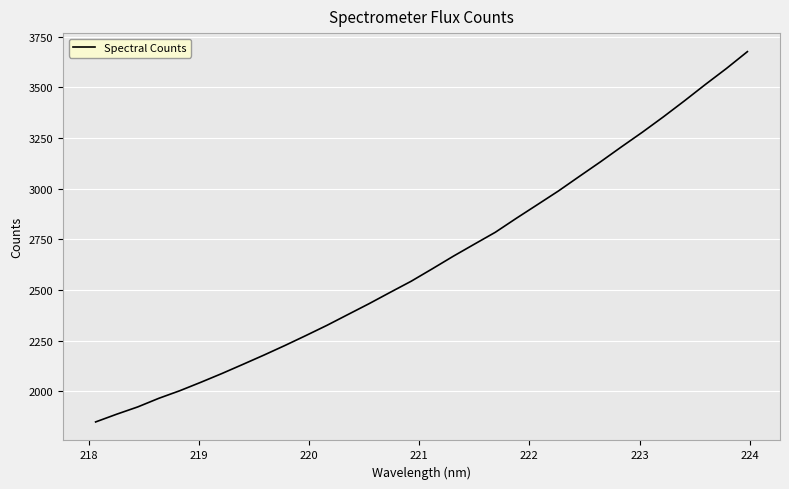

What is the greatest value displayed?

3676.1